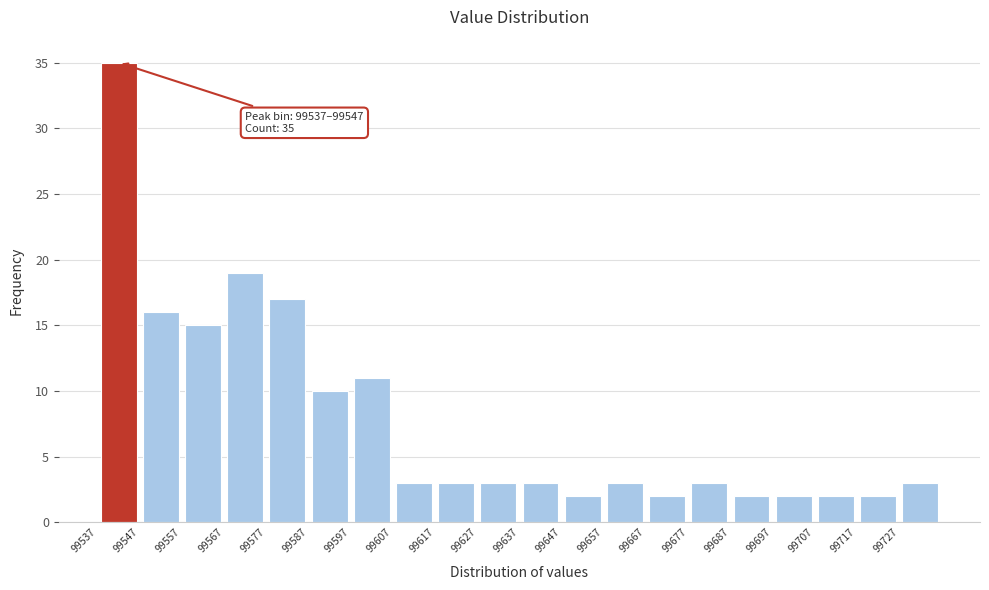

Which range on the x-axis has the tallest bar?

99537 to 99547